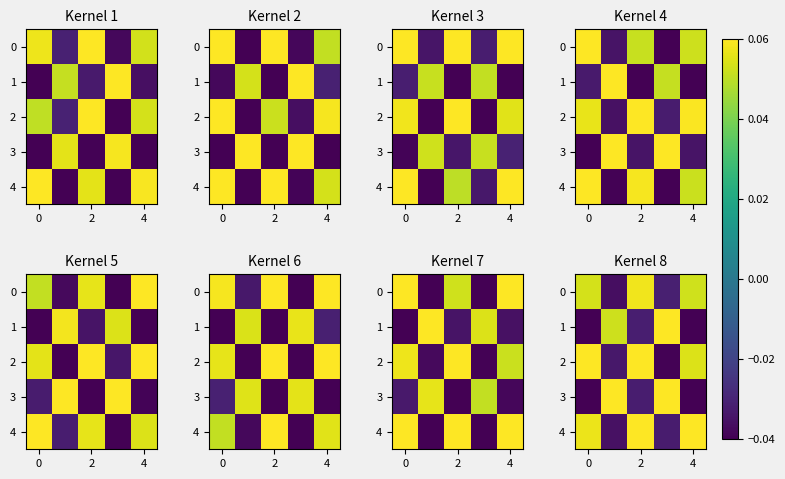

At which category is the sum across all series the highest?

2